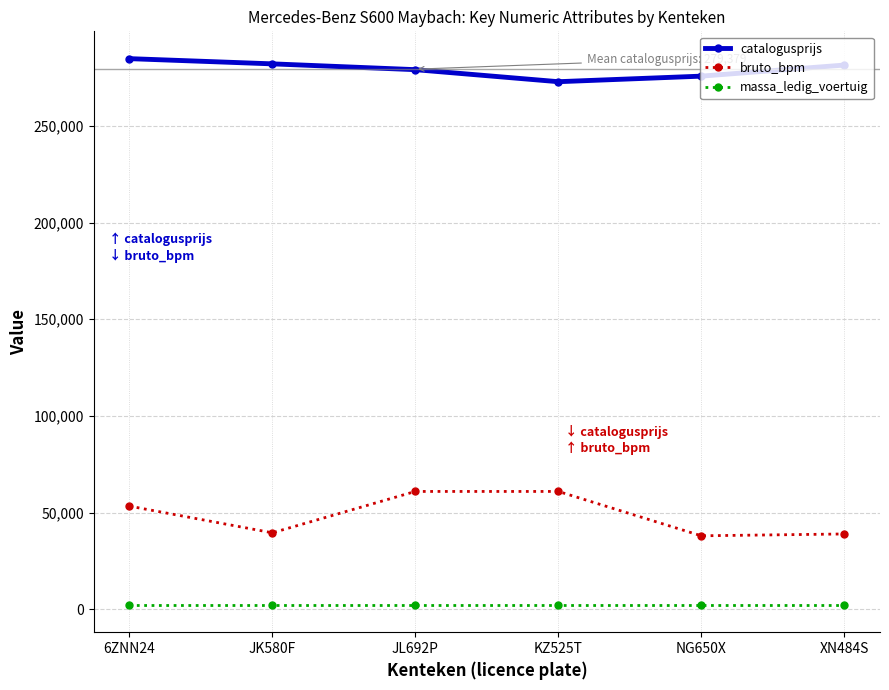

What are all the series names shown in the legend?

catalogusprijs, bruto_bpm, massa_ledig_voertuig